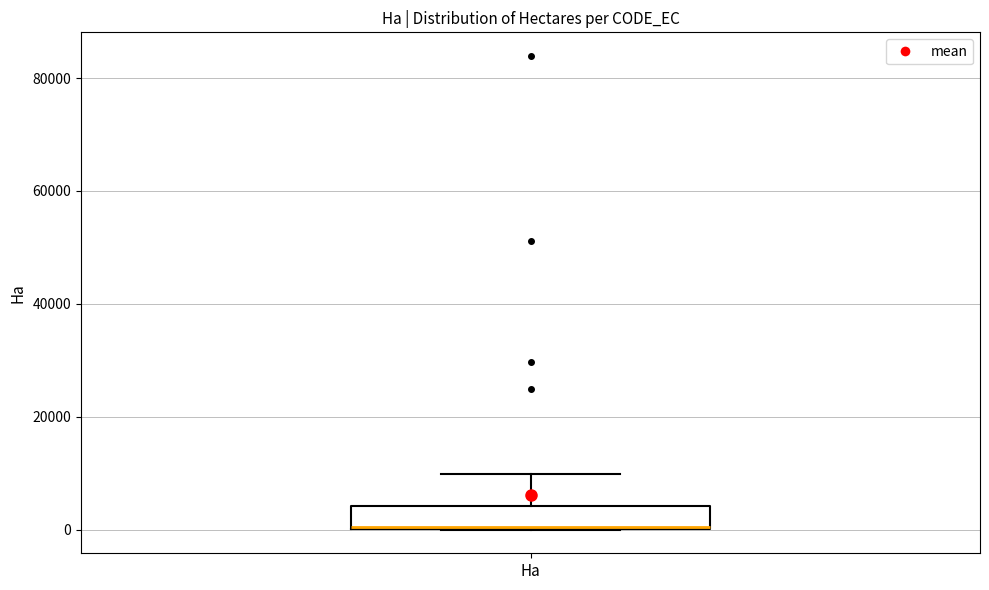

Transcribe this box plot: give where the median line is, the range the box spans, and where the two whiskers end, as read against the y-axis. The values are not printed on the chart, so give them approximately, as read against the axis.

median 0, box 0 to 4000, whiskers 0 to 10000